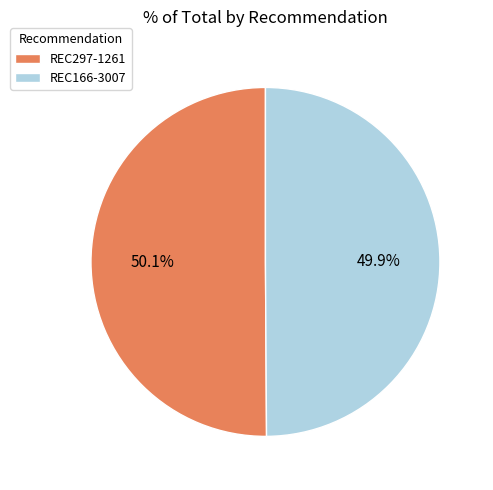

How many slices are in this pie chart?

2